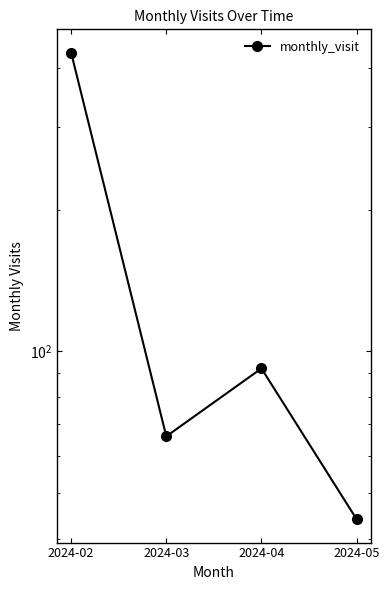

Is it true that the value at 2024-03 is 86?

False